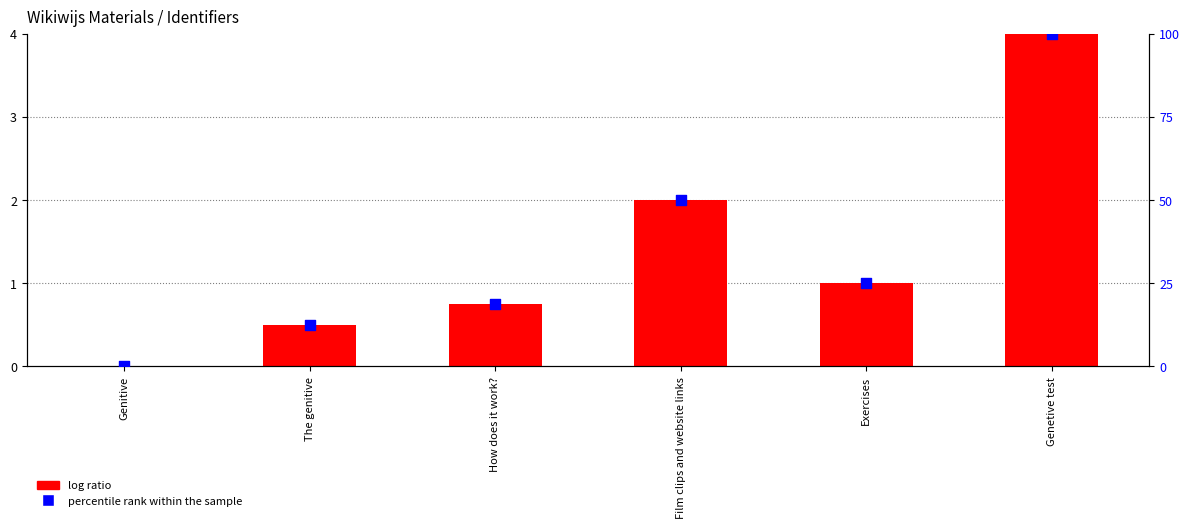

What are all the series names shown in the legend?

log ratio, percentile rank within the sample